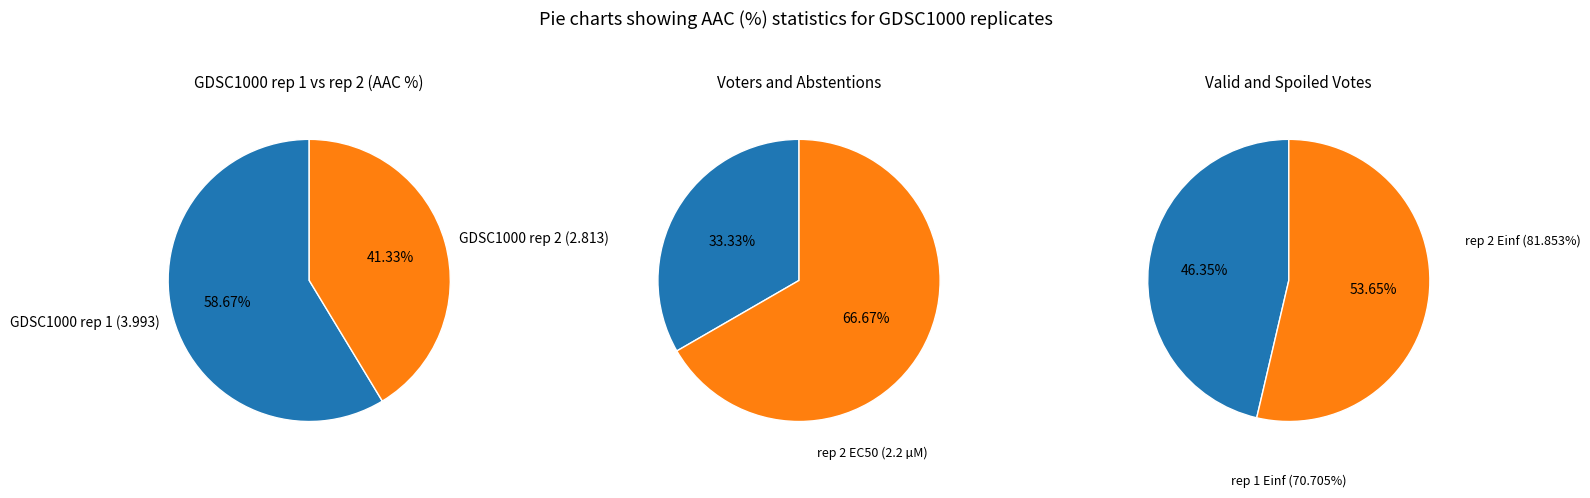

Which category has the smallest portion of the pie?

GDSC1000 rep 2